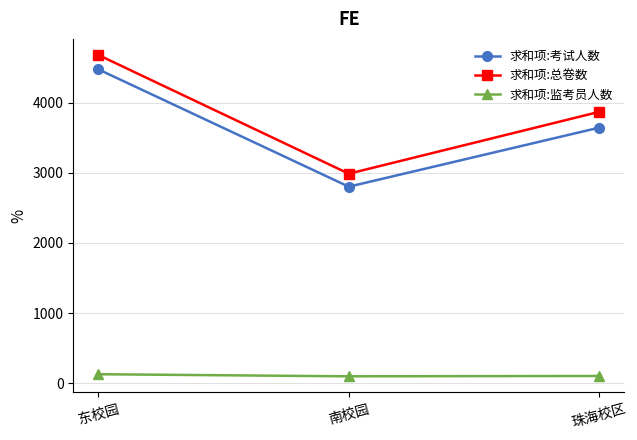

What is the maximum value for 求和项:监考员人数?

128